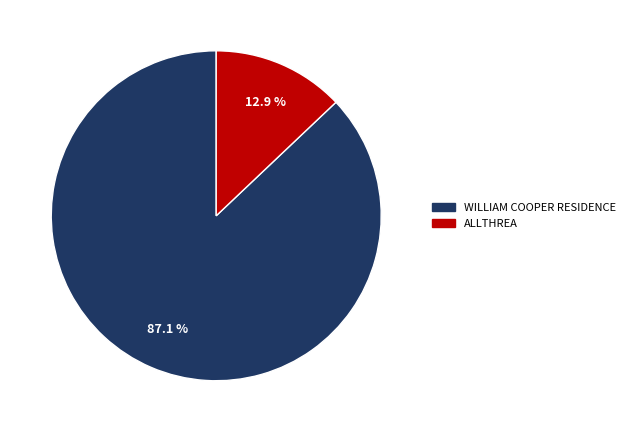

To the nearest percent, what percentage of the pie is ALLTHREA?

13%